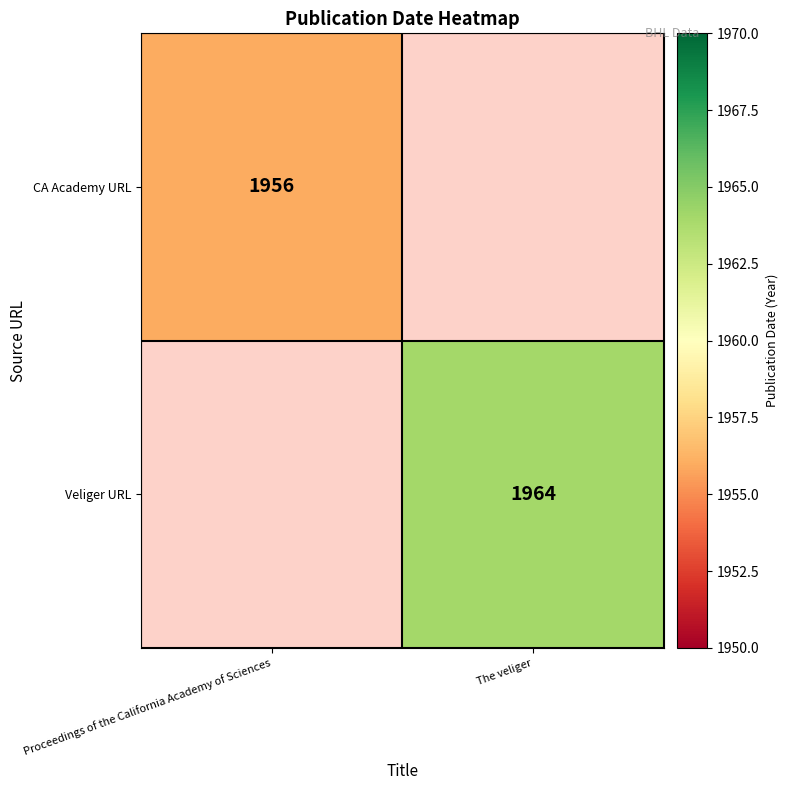

What is the greatest value displayed?

1964.0